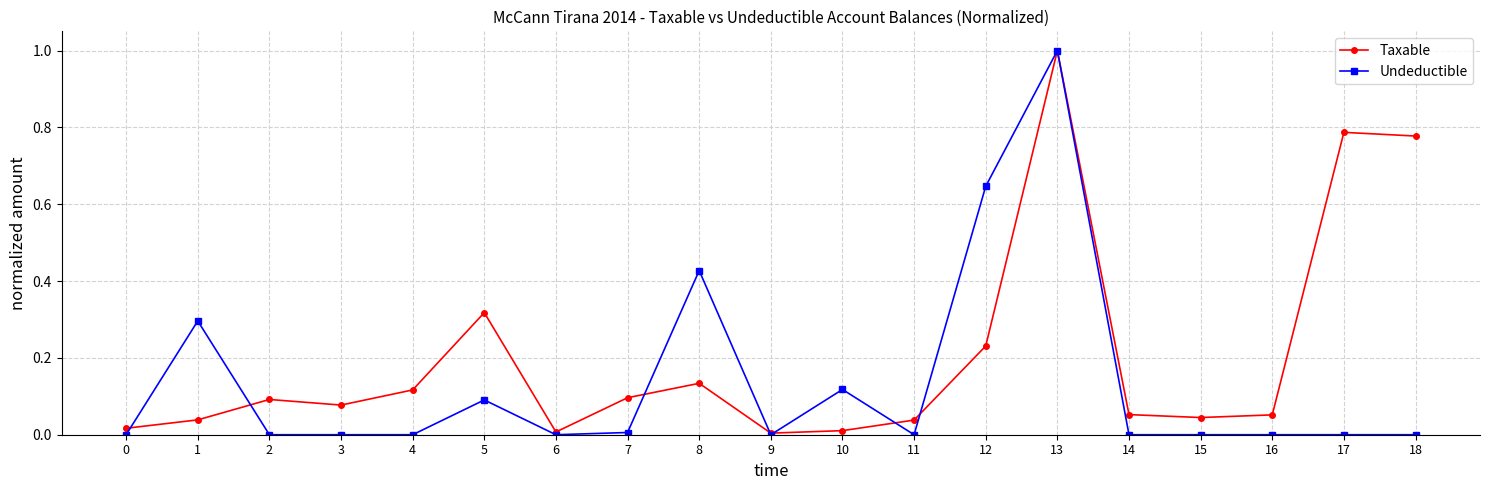

List the series in order of their overall mean, highest first.

Taxable, Undeductible